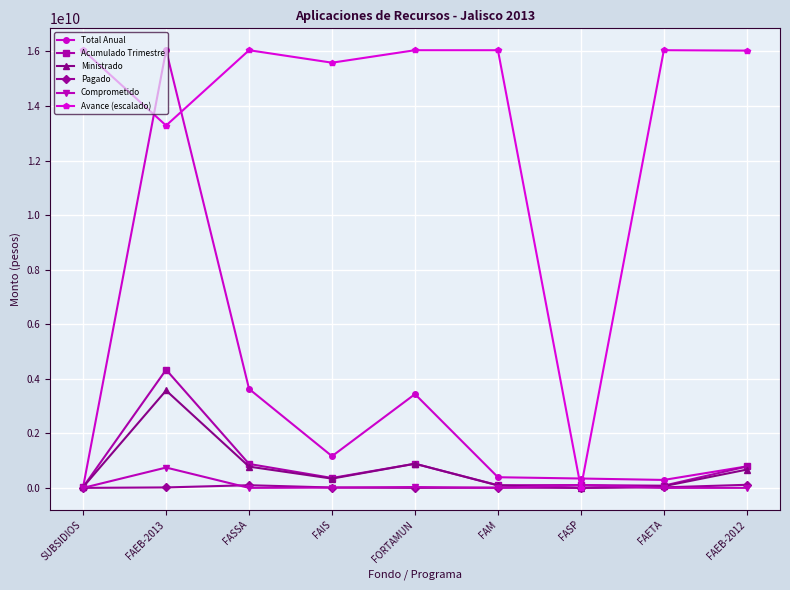

True or false: Avance (escalado) has a value of 19855875160.2 at FAEB-2013.

False